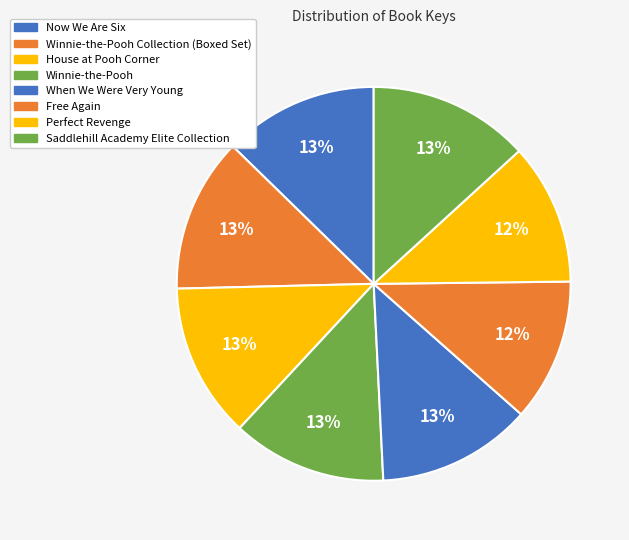

What percentage is the Perfect Revenge slice, to the nearest percent?

12%